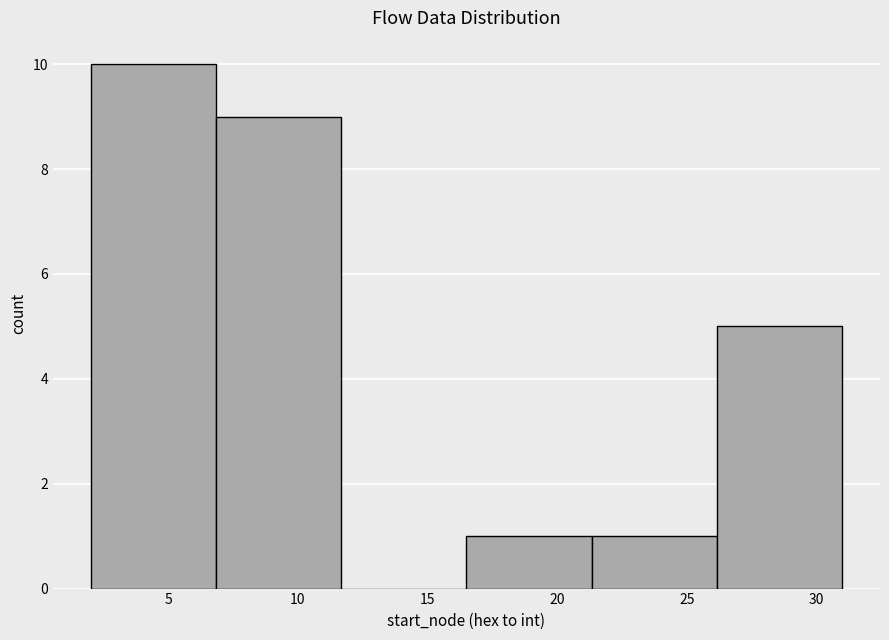

Which range on the x-axis has the tallest bar?

2.0 to 7.0